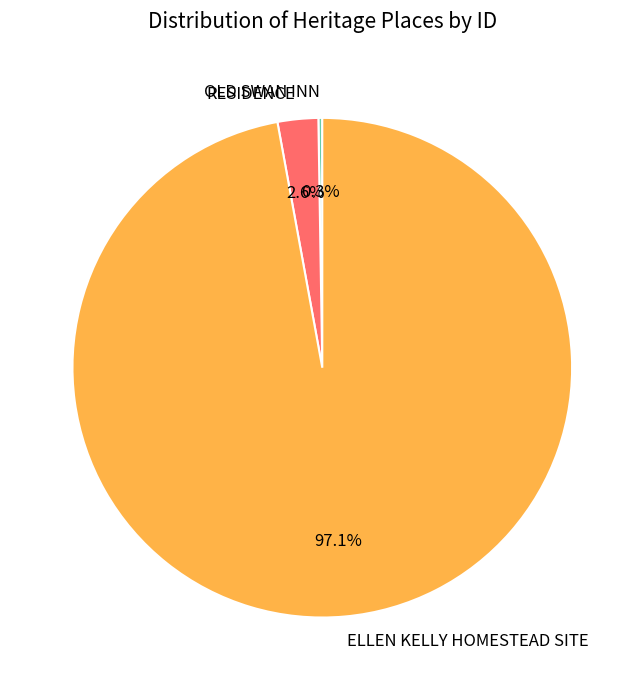

What is the majority slice?

ELLEN KELLY HOMESTEAD SITE